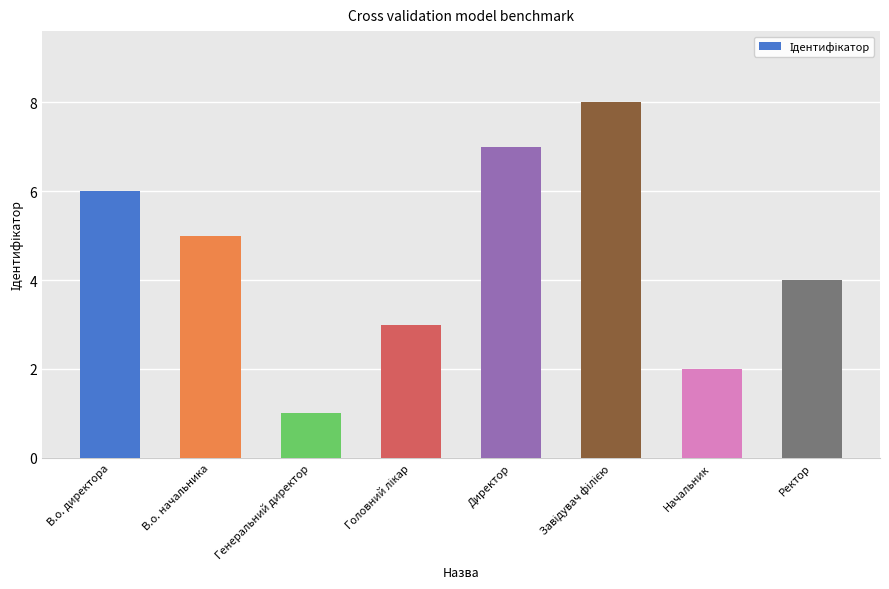

What is the minimum value shown in the chart?

1